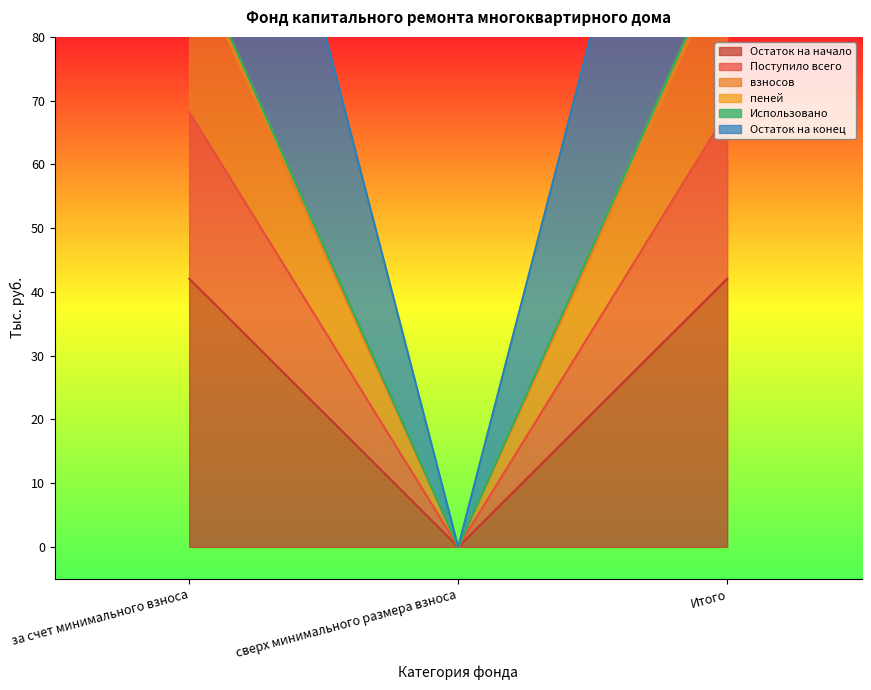

Which series has the largest range (max minus min)?

взносов